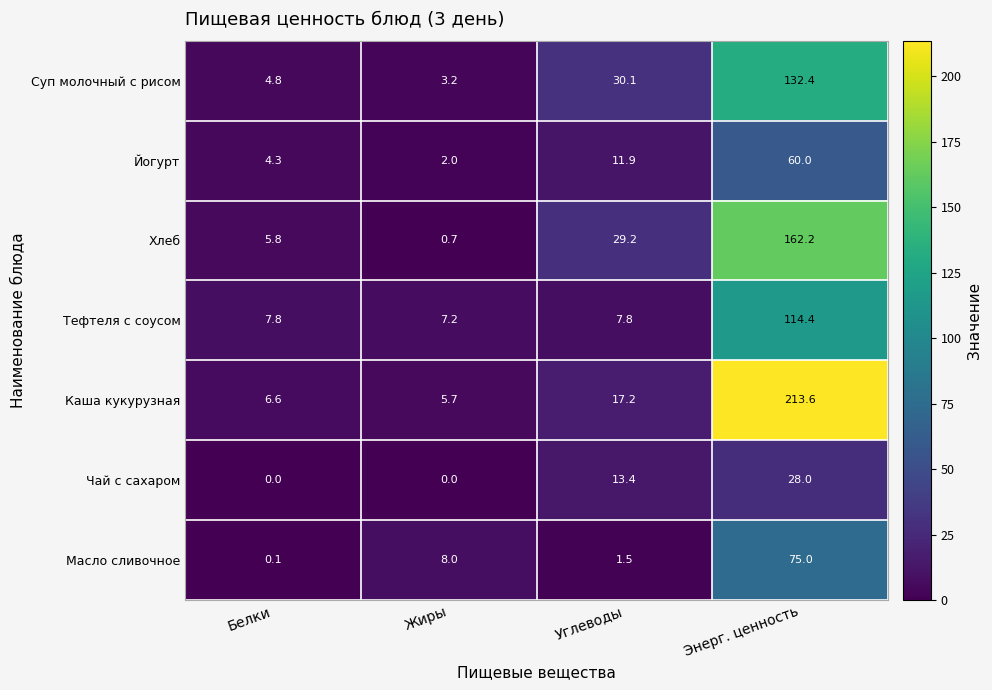

Rank the series at Углеводы from lowest to highest value.

Масло сливочное, Тефтеля с соусом, Йогурт, Чай с сахаром, Каша кукурузная, Хлеб, Суп молочный с рисом